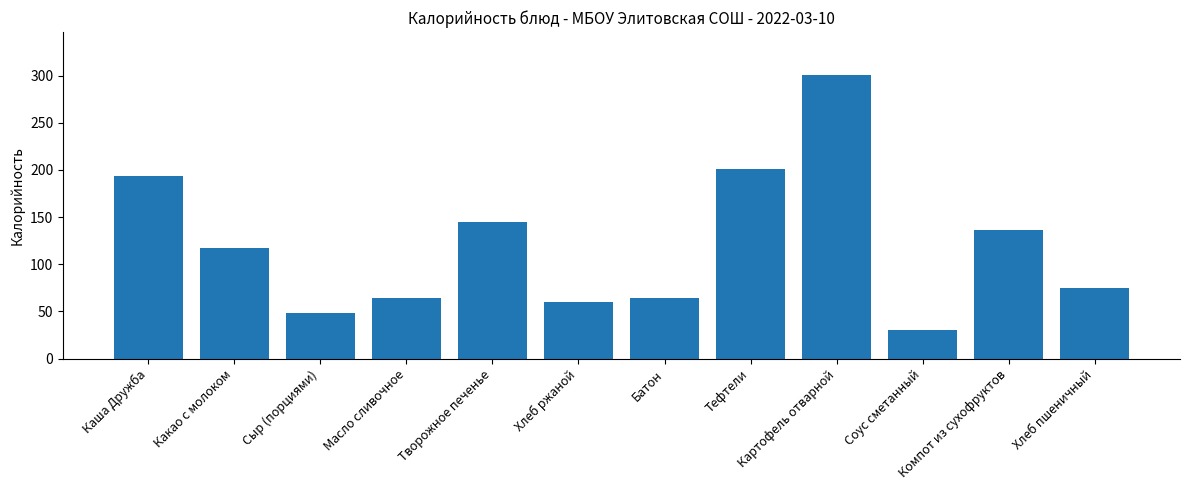

True or false: the data shows 32.2 at Компот из сухофруктов.

False